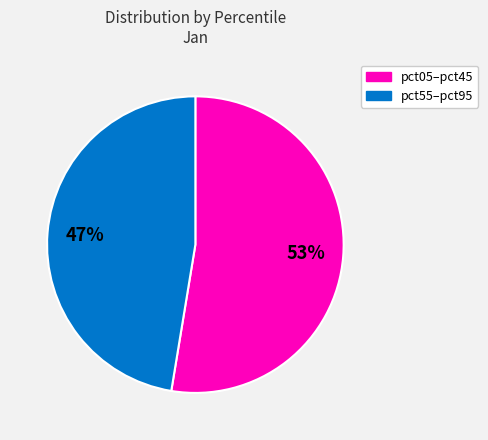

How many slices are in this pie chart?

2